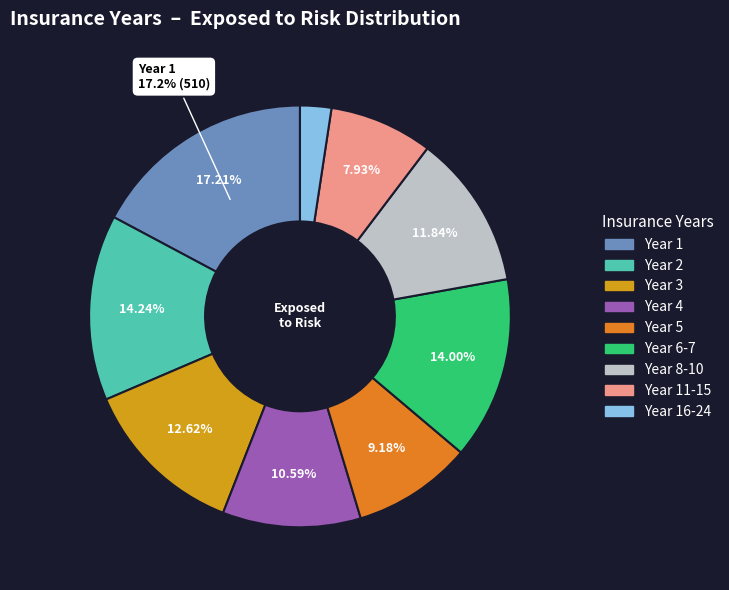

Does Year 6-7 account for over 50% of the chart?

No